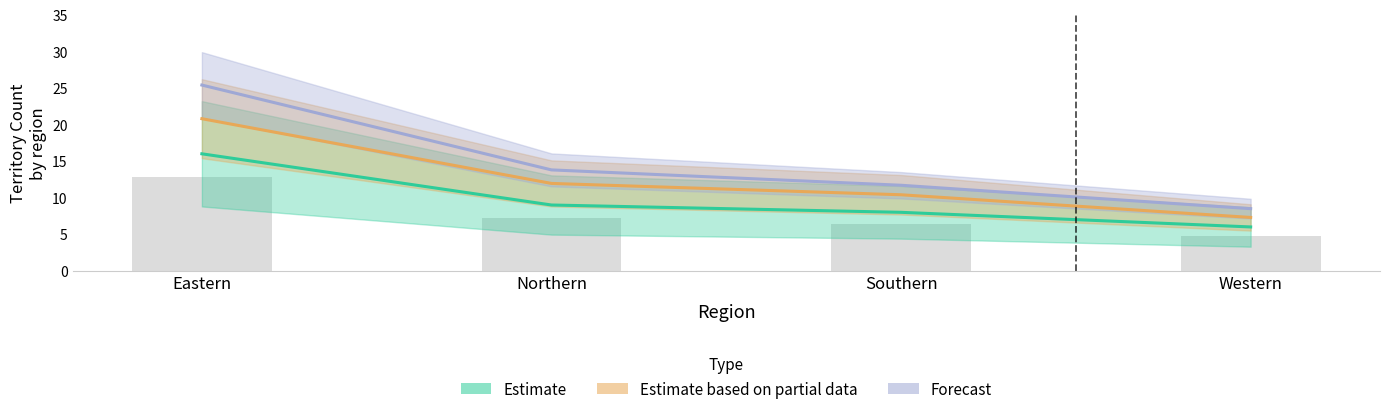

Reading right to left, what are all the values shown in this chart?

Estimate: Western=6.0	Southern=8.0	Northern=9.0	Eastern=16.0
Estimate based on partial data: Western=7.3	Southern=10.4	Northern=11.9	Eastern=20.8
Forecast: Western=8.5	Southern=11.7	Northern=13.8	Eastern=25.4